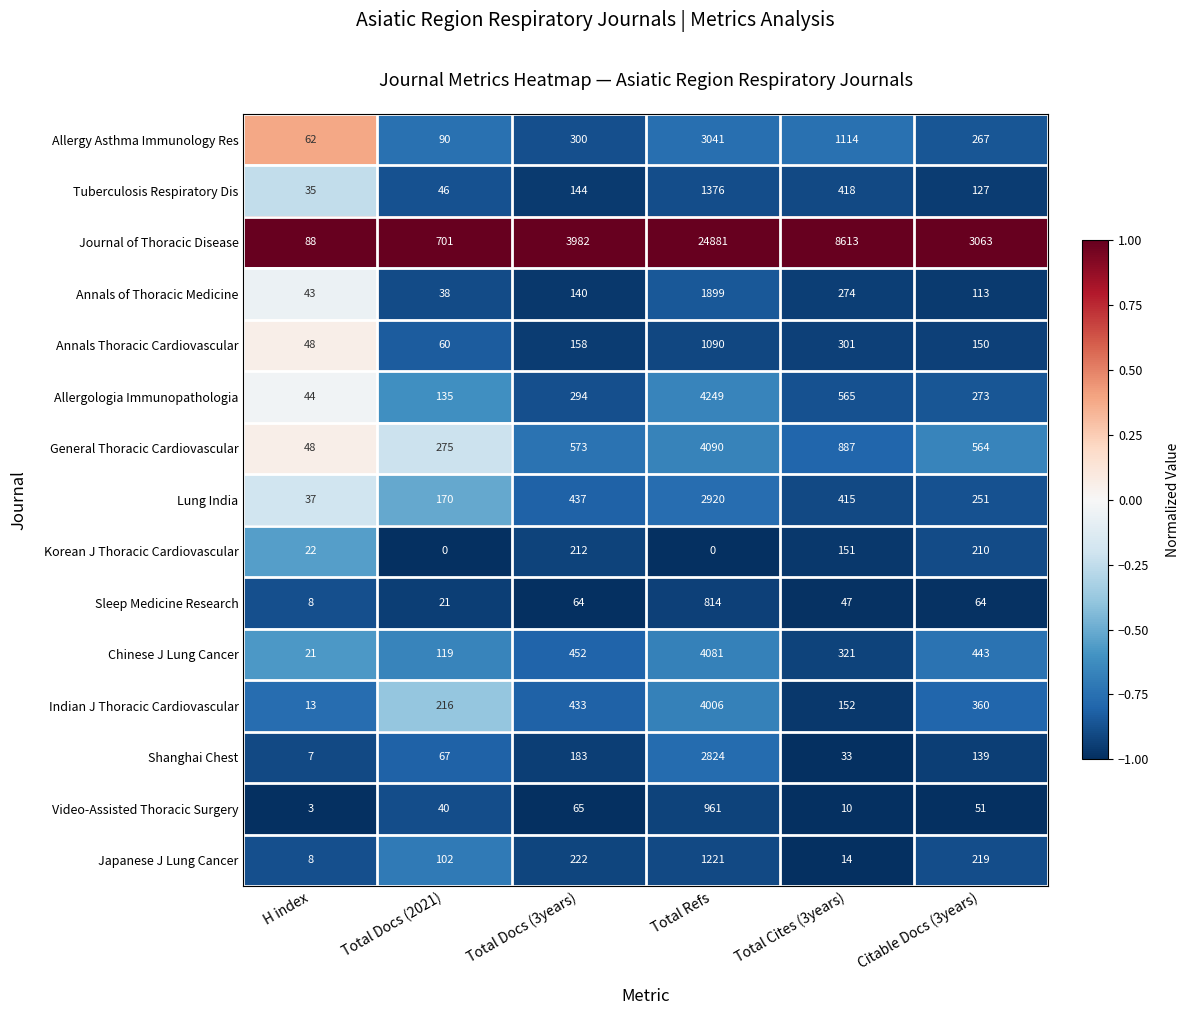

What is the spread (max minus min) of values at Total Docs (2021)?

701